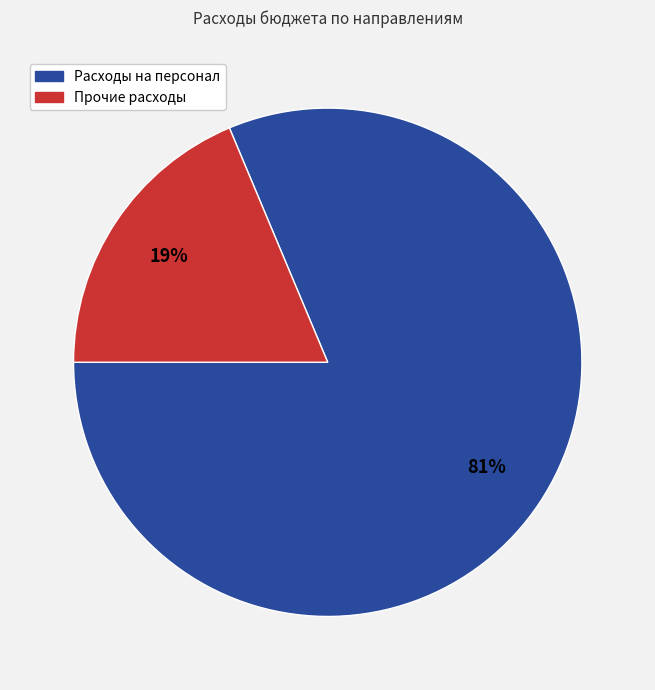

Is there any slice that represents more than half of the pie?

Yes